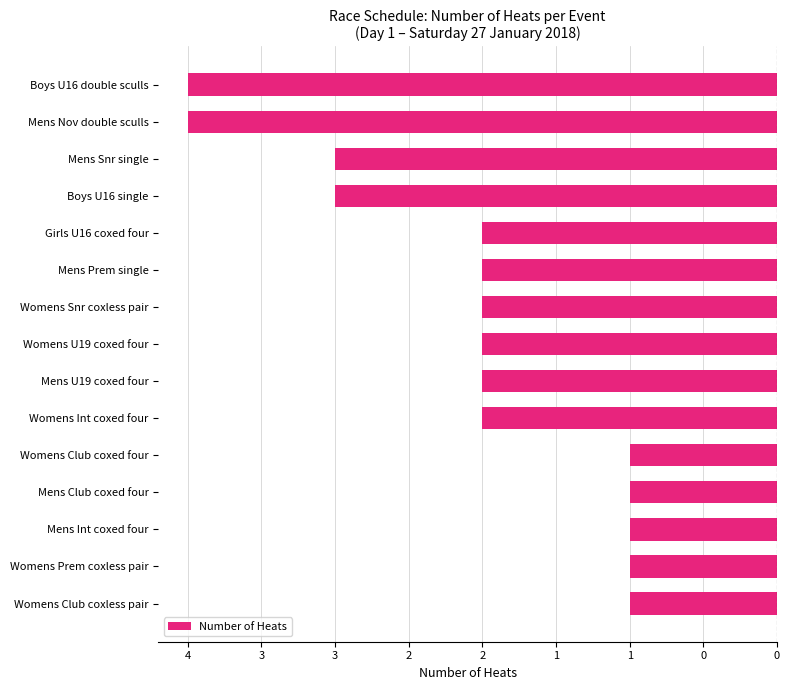

Are the bars horizontal?

Yes